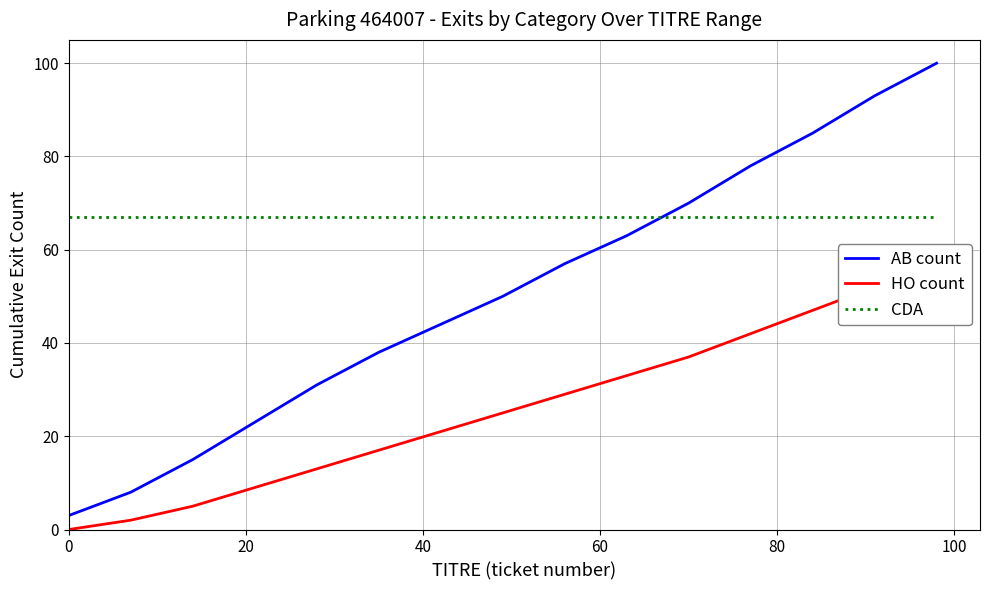

Is it true that AB count equals 4 at 0?

False